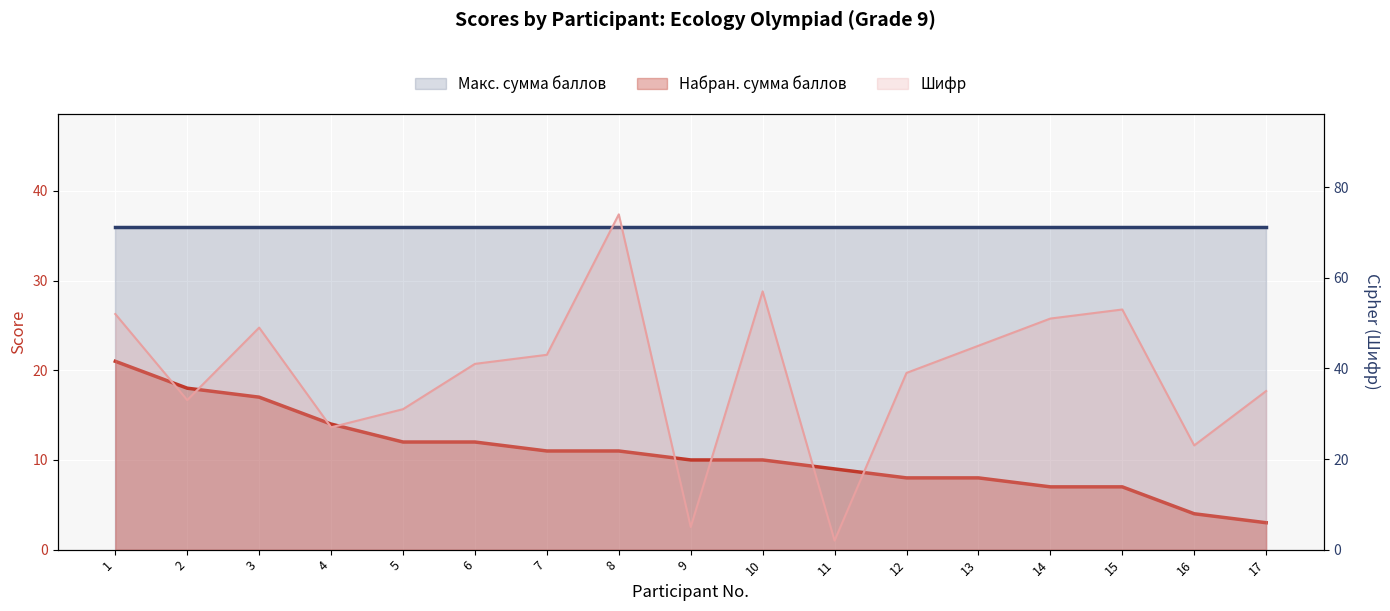

What is the value of the Набран. сумма баллов point at the 15th from the left?

7